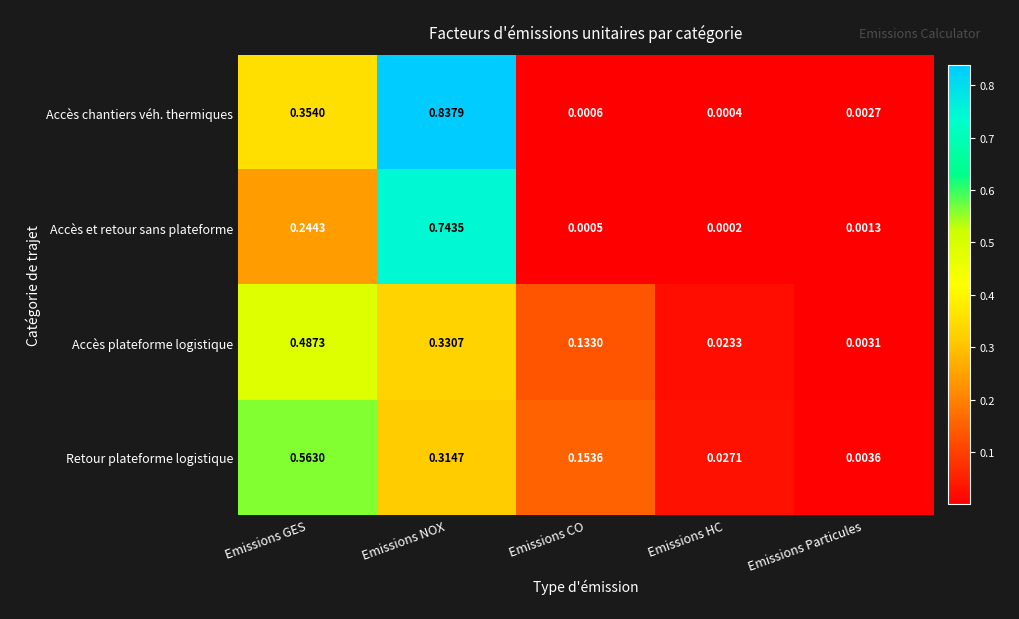

List the series in order of their peak value, lowest first.

Accès plateforme logistique, Retour plateforme logistique, Accès et retour sans plateforme, Accès chantiers véh. thermiques